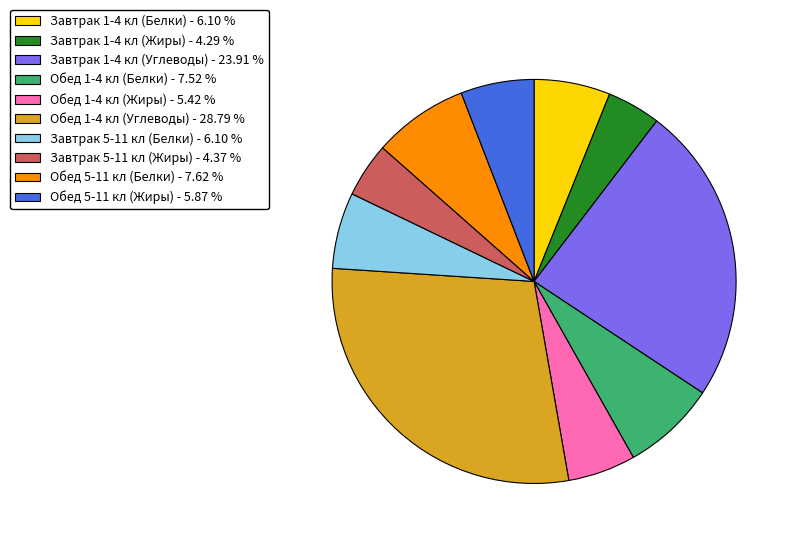

Which has a higher value, Завтрак 1-4 кл (Жиры) or Обед 5-11 кл (Жиры)?

Обед 5-11 кл (Жиры)